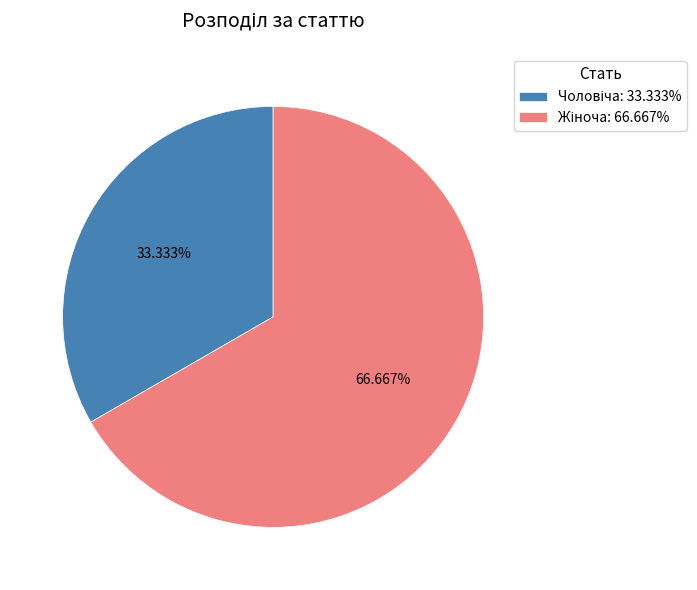

Count the number of slices in the pie.

2